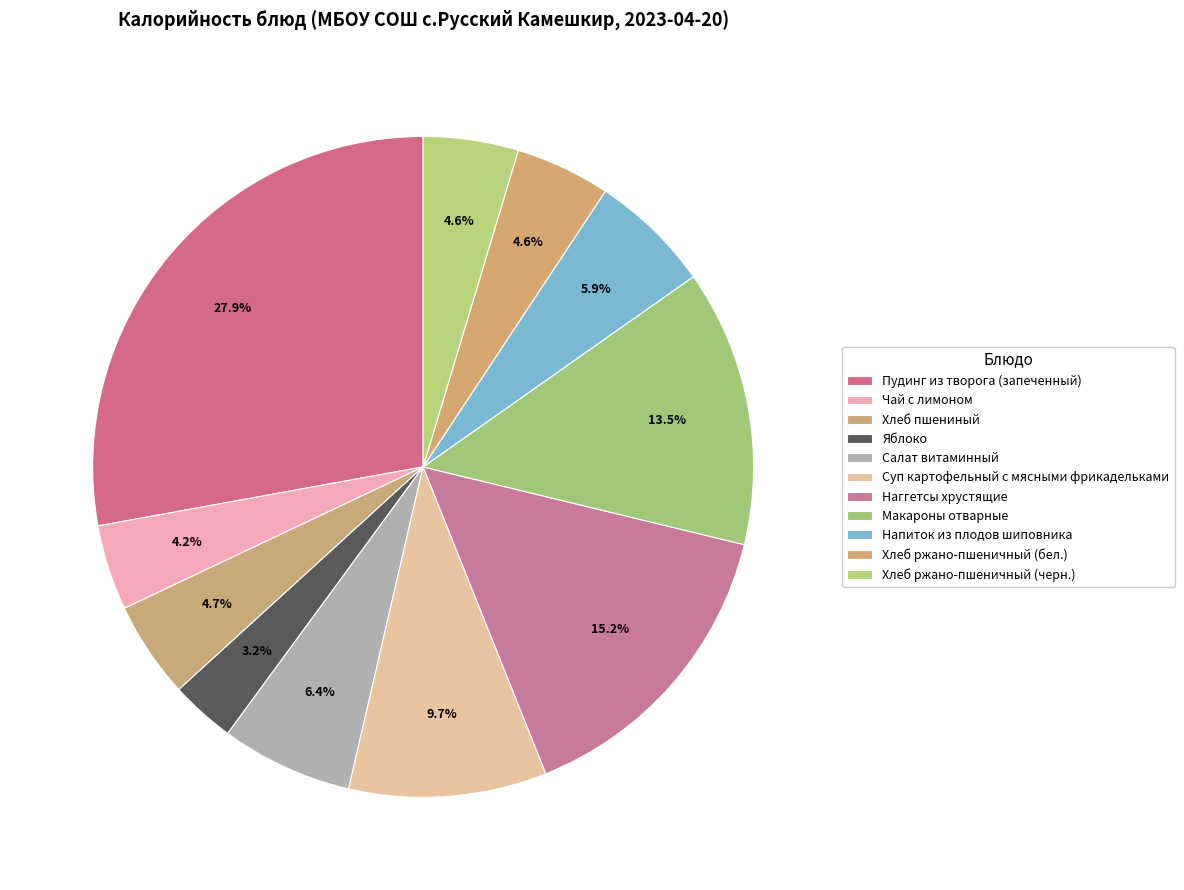

Count the number of slices in the pie.

11